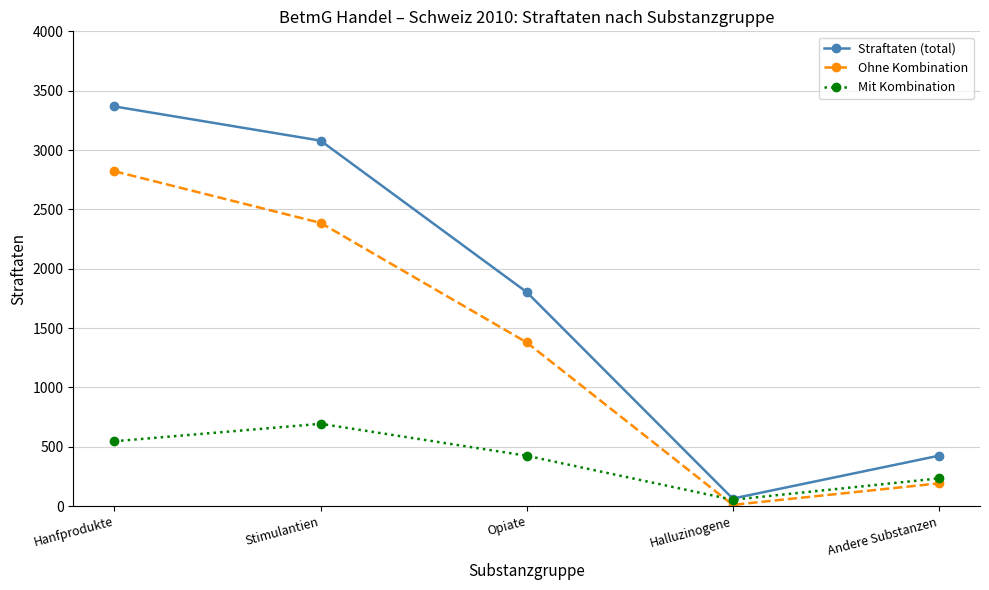

The Straftaten (total) series shows 2928 at Opiate. True or false?

False